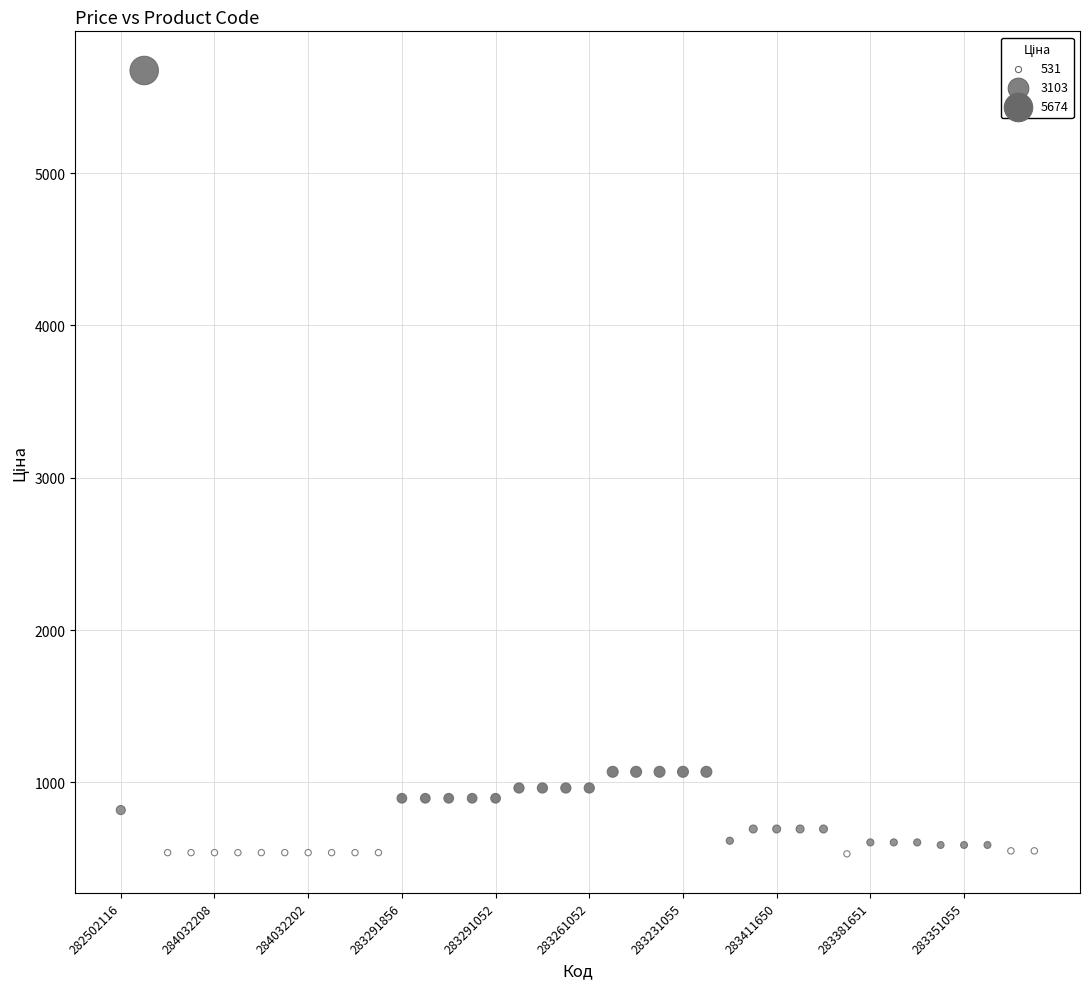

What is the range of Y values (max minus min)?

5142.6